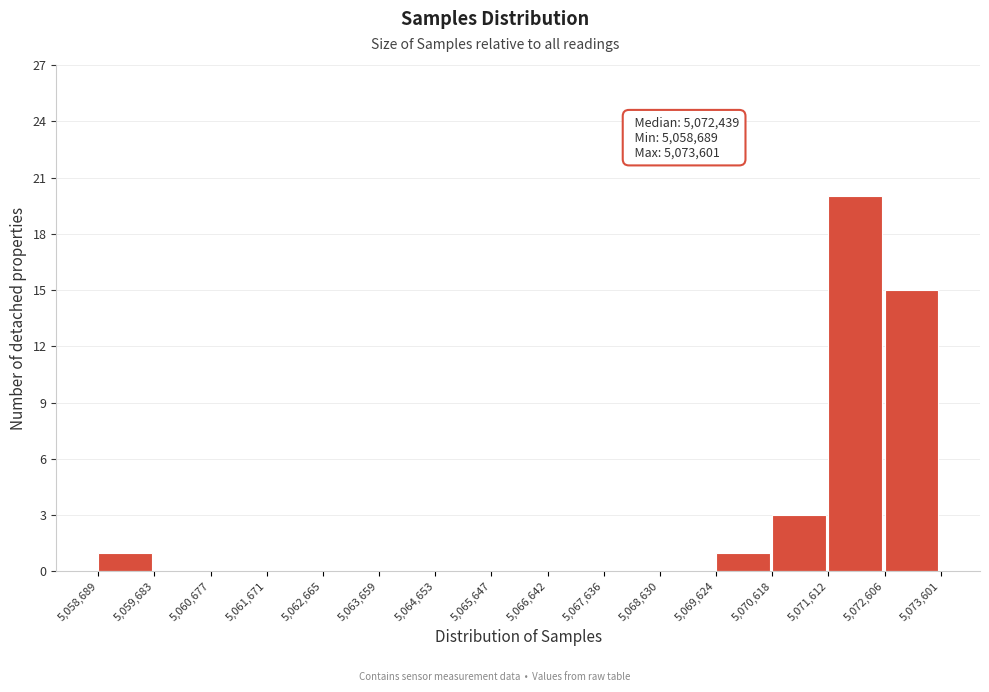

Over which range of the x-axis is the bar tallest?

5,071,612 to 5,072,606